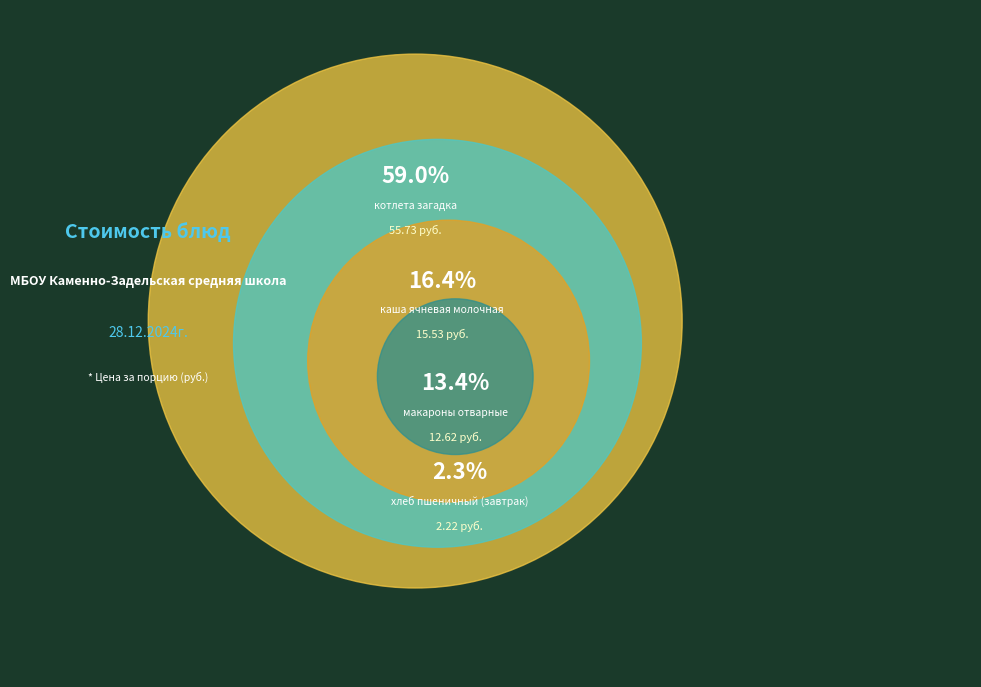

What is the largest slice in the pie chart?

котлета загадка